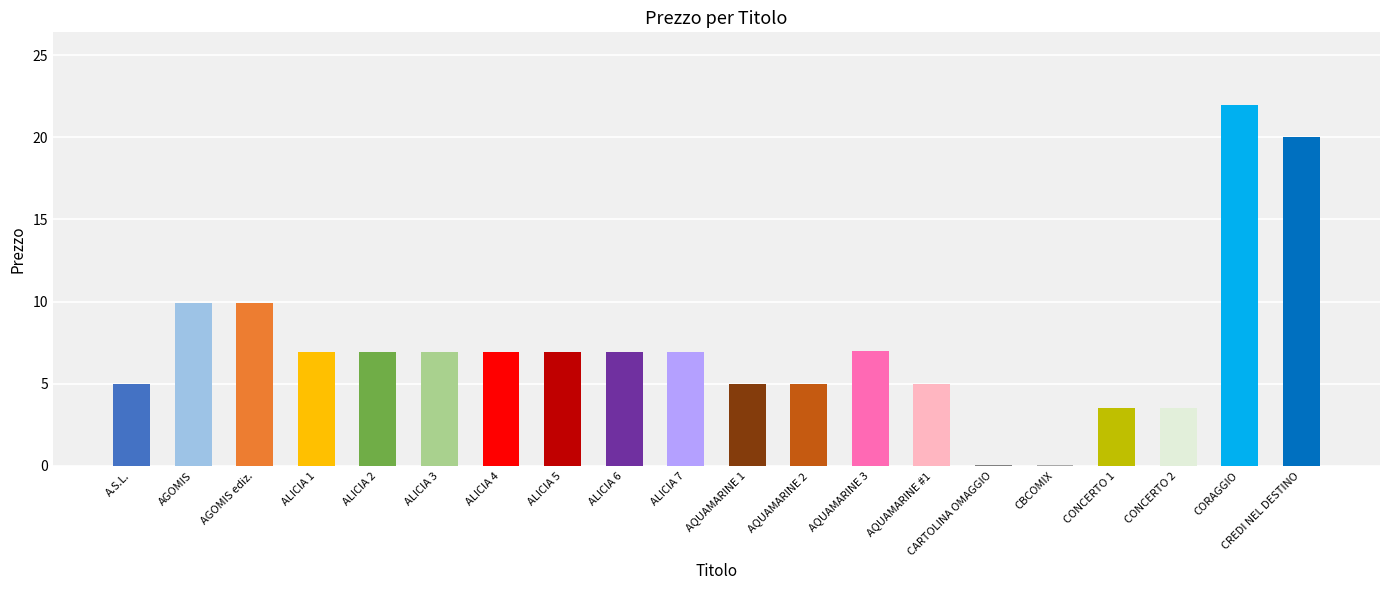

What is the sum of the values at AGOMIS ediz. and CONCERTO 2?

13.4